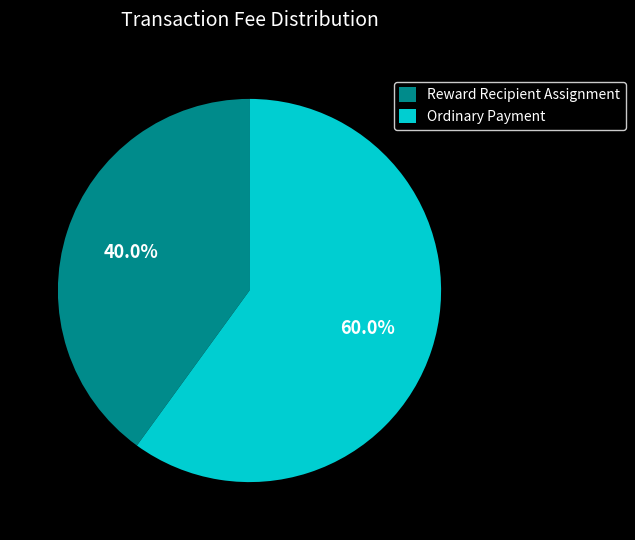

Combined, what portion of the pie is Reward Recipient Assignment and Ordinary Payment?

100.0%